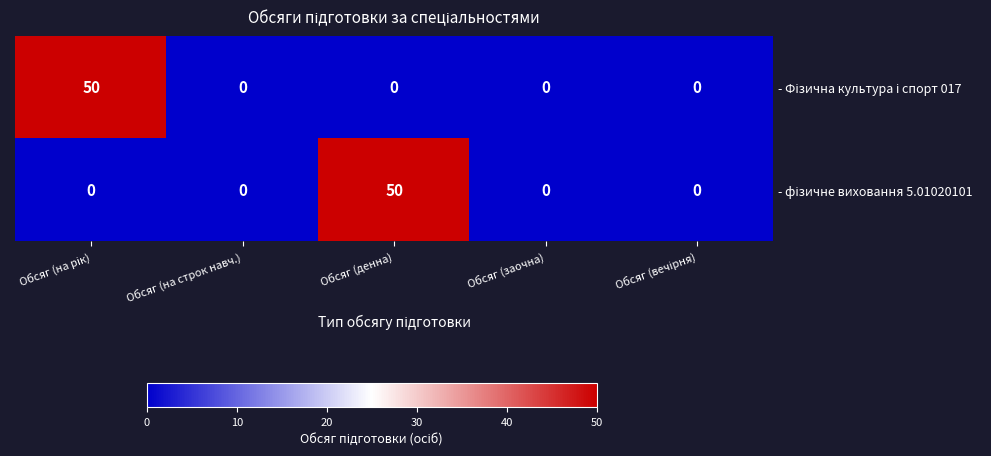

What is the total value across all series at Обсяг (денна)?

50